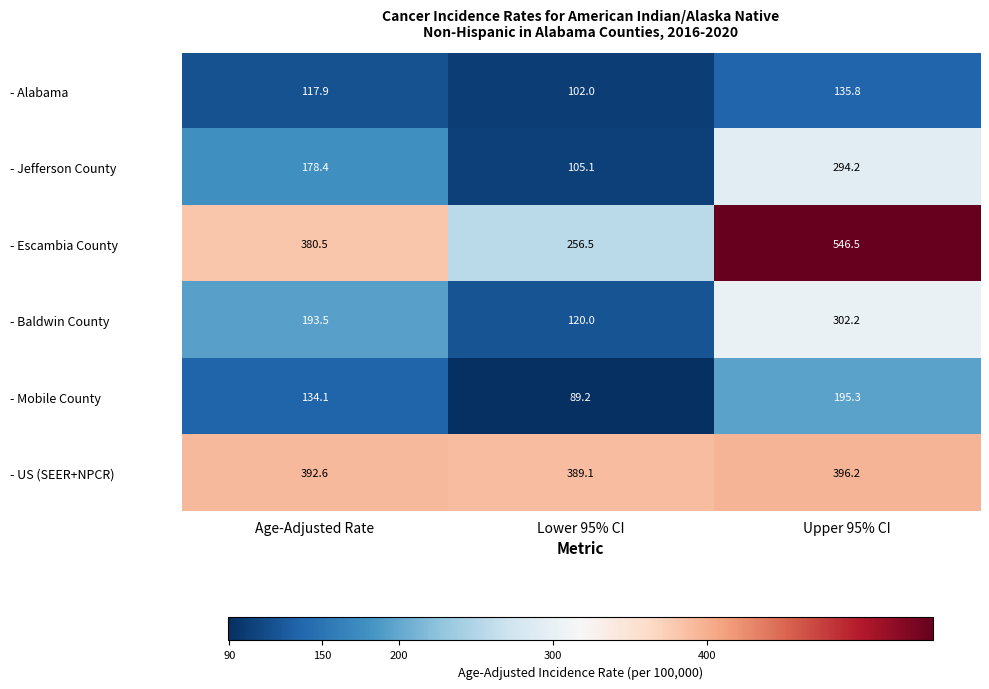

Rank the series by their maximum value, from lowest to highest.

- Alabama, - Mobile County, - Jefferson County, - Baldwin County, - US (SEER+NPCR), - Escambia County